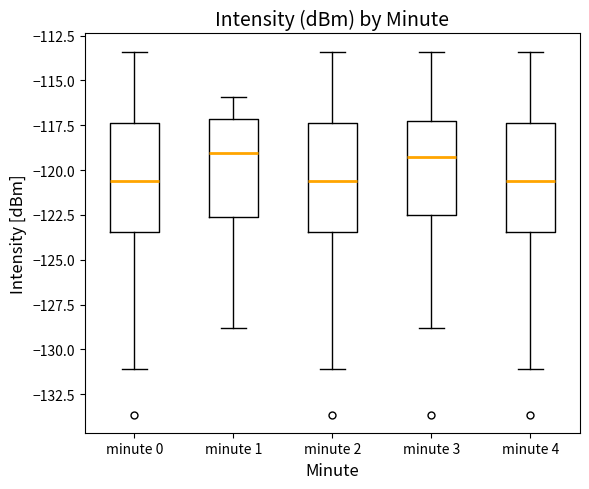

Where does the upper whisker of the box for minute 2 end on the y-axis? The values are not printed on the chart, so give them approximately, as read against the axis.

-113.5